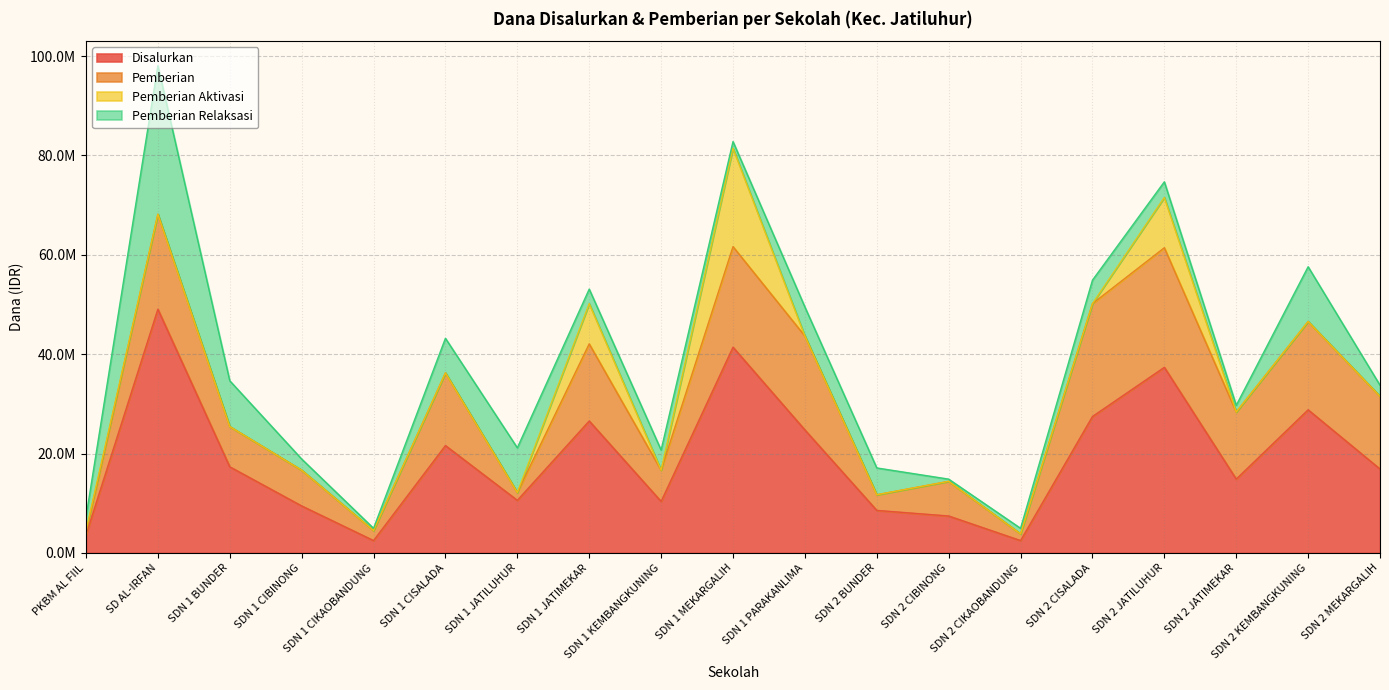

What is the highest value of the Pemberian Relaksasi series?

29925000